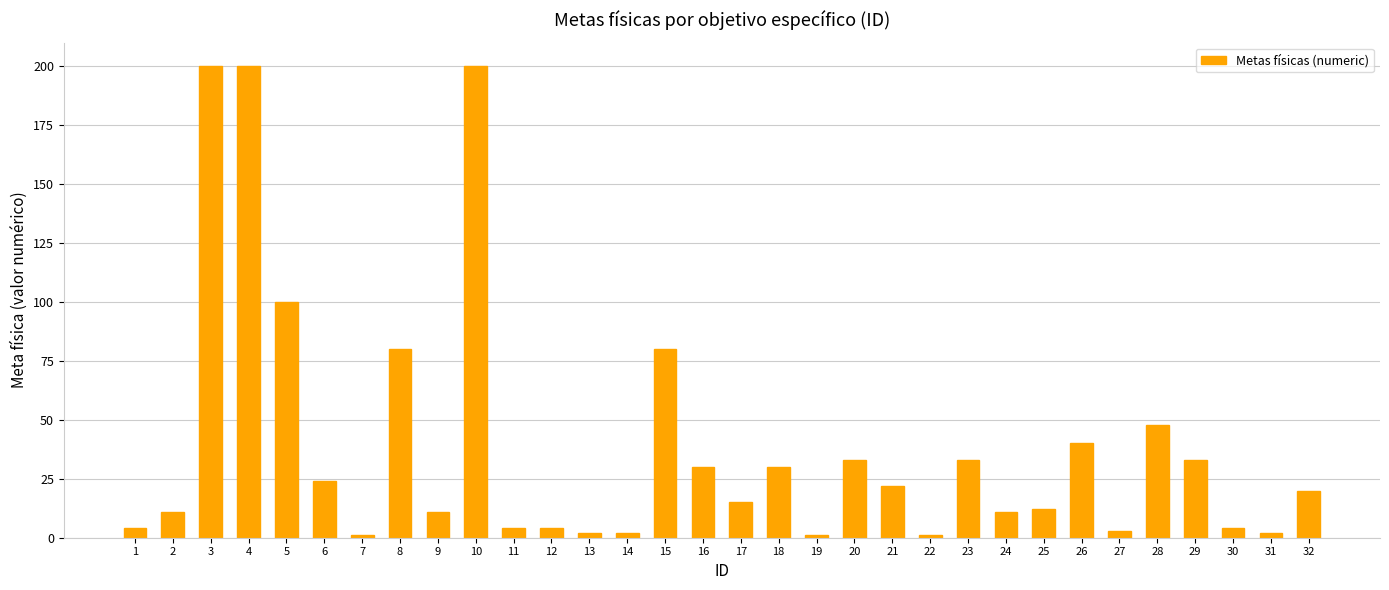

Reading left to right, list all the values displayed in this chart.

1=4	2=11	3=200	4=200	5=100	6=24	7=1	8=80	9=11	10=200	11=4	12=4	13=2	14=2	15=80	16=30	17=15	18=30	19=1	20=33	21=22	22=1	23=33	24=11	25=12	26=40	27=3	28=48	29=33	30=4	31=2	32=20